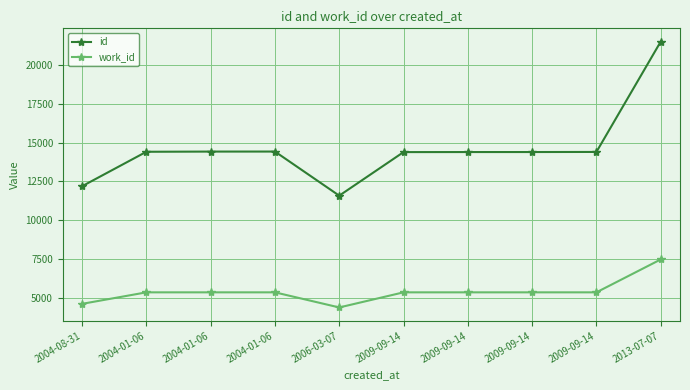

True or false: id and work_id intersect in this chart.

False